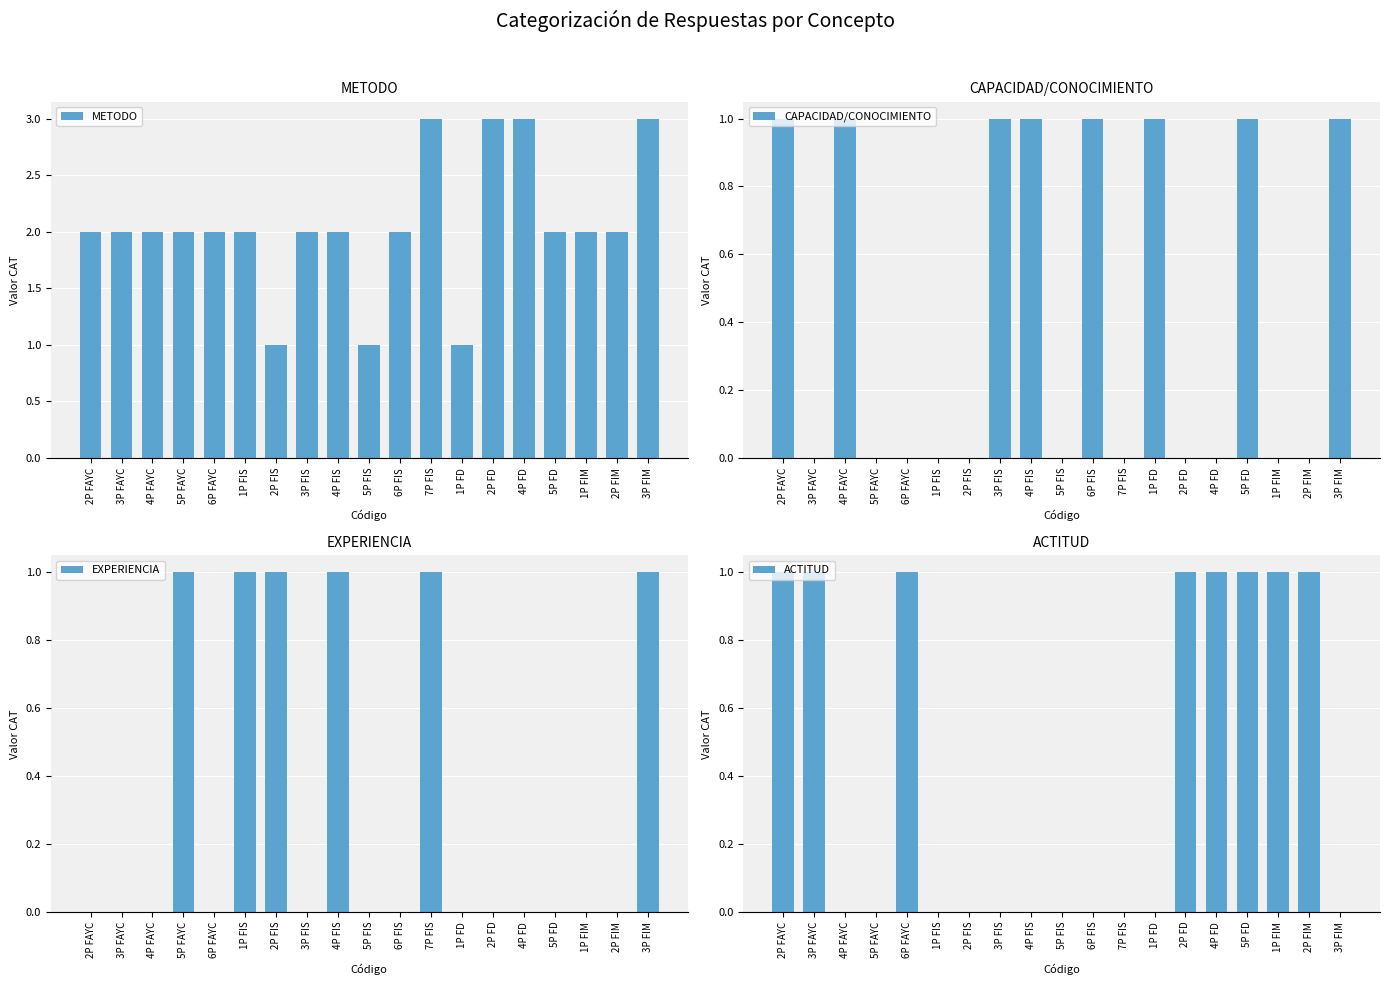

What is the sum of the METODO values at 2P FD and 6P FAYC?

5